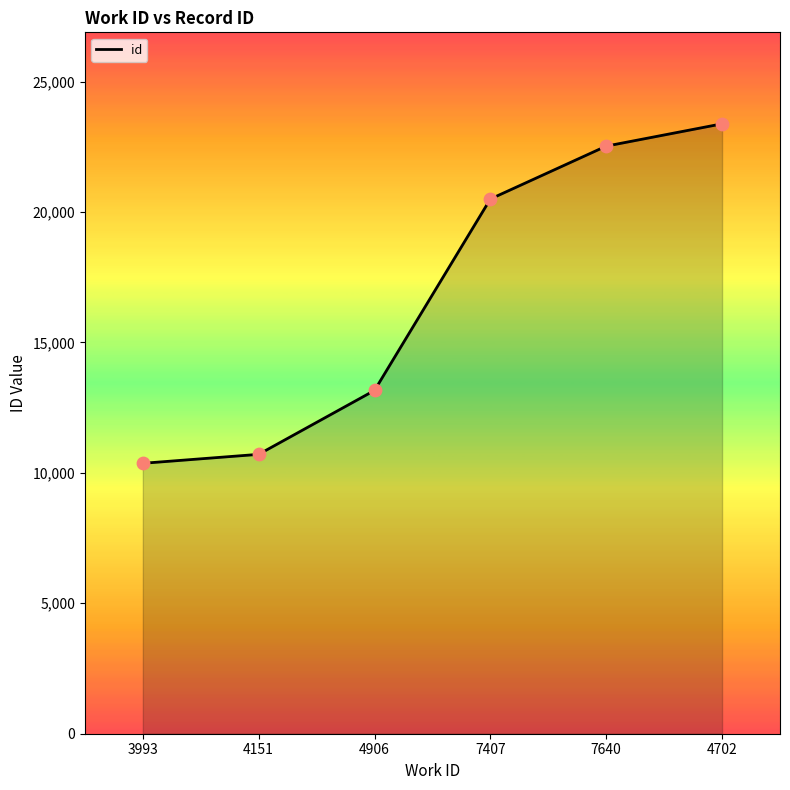

What is the difference between the second highest and minimum values?

12159